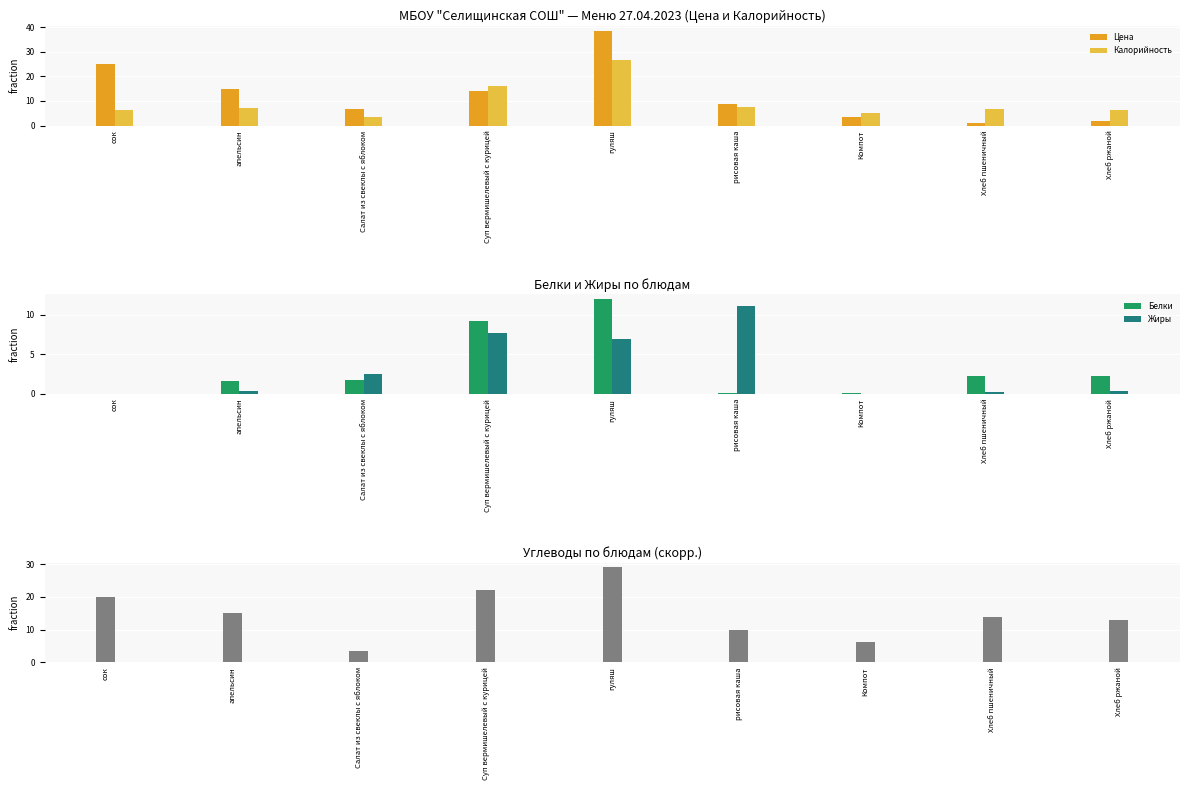

What position from the right is апельсин?

8